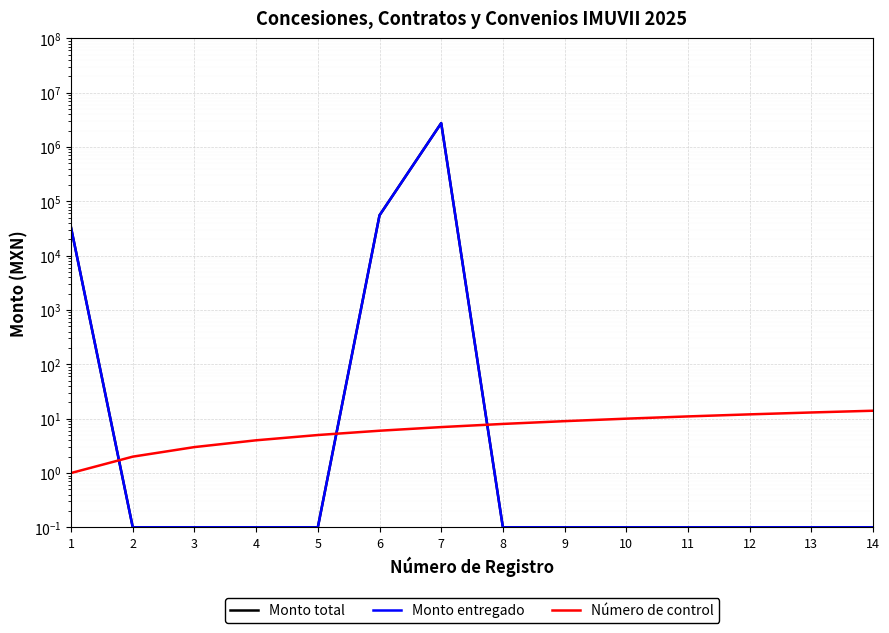

List the series in order of their peak value, lowest first.

Número de control, Monto total, Monto entregado